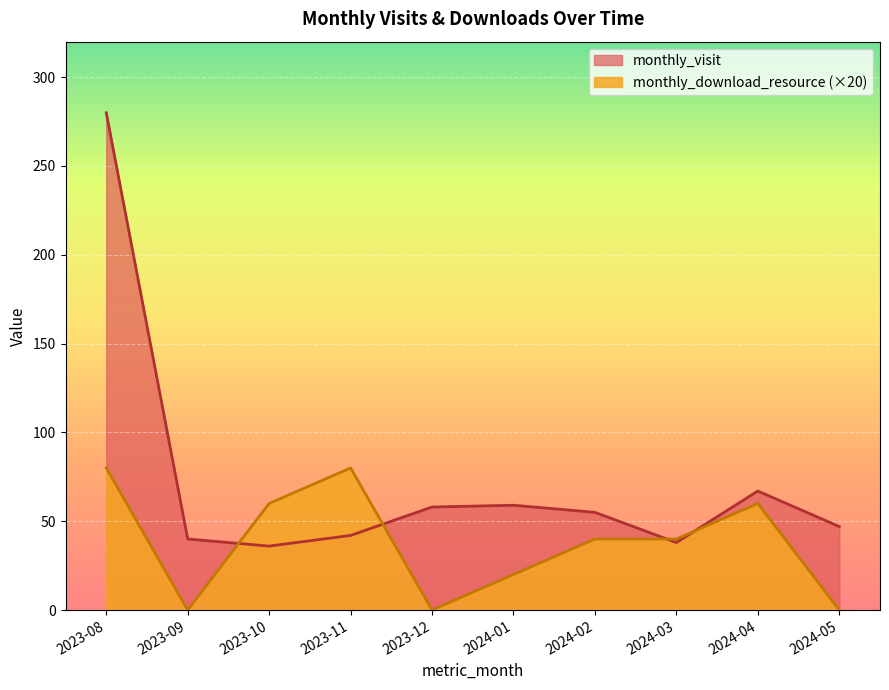

Reading left to right, list all the values displayed in this chart.

monthly_visit: 2023-08=280	2023-09=40	2023-10=36	2023-11=42	2023-12=58	2024-01=59	2024-02=55	2024-03=38	2024-04=67	2024-05=47
monthly_download_resource: 2023-08=80	2023-09=0	2023-10=60	2023-11=80	2023-12=0	2024-01=20	2024-02=40	2024-03=40	2024-04=60	2024-05=0